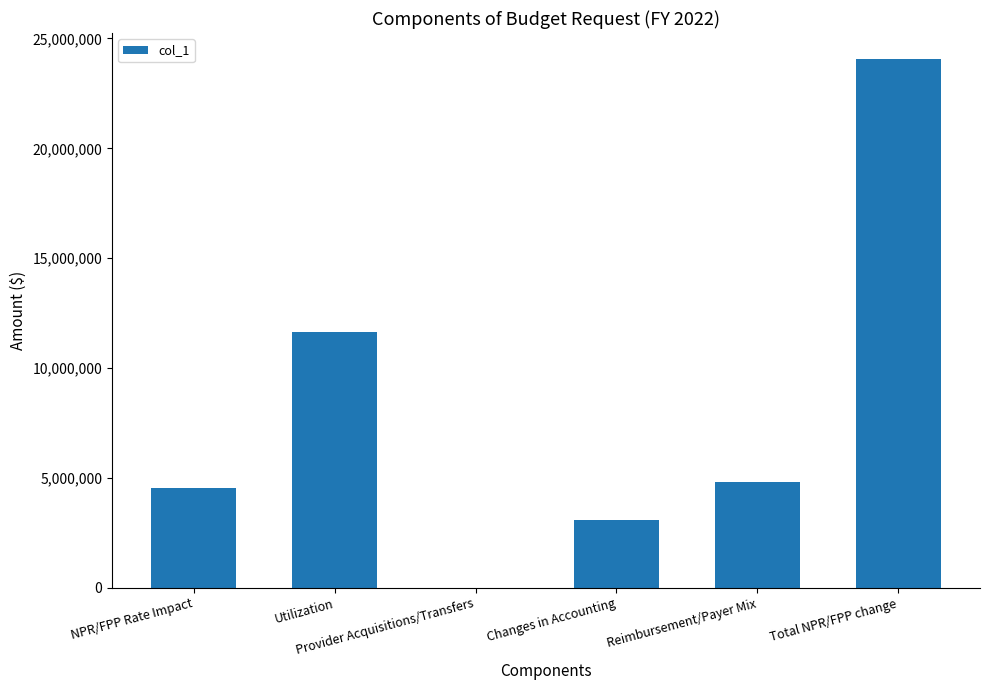

Does the chart contain stacked bars?

No